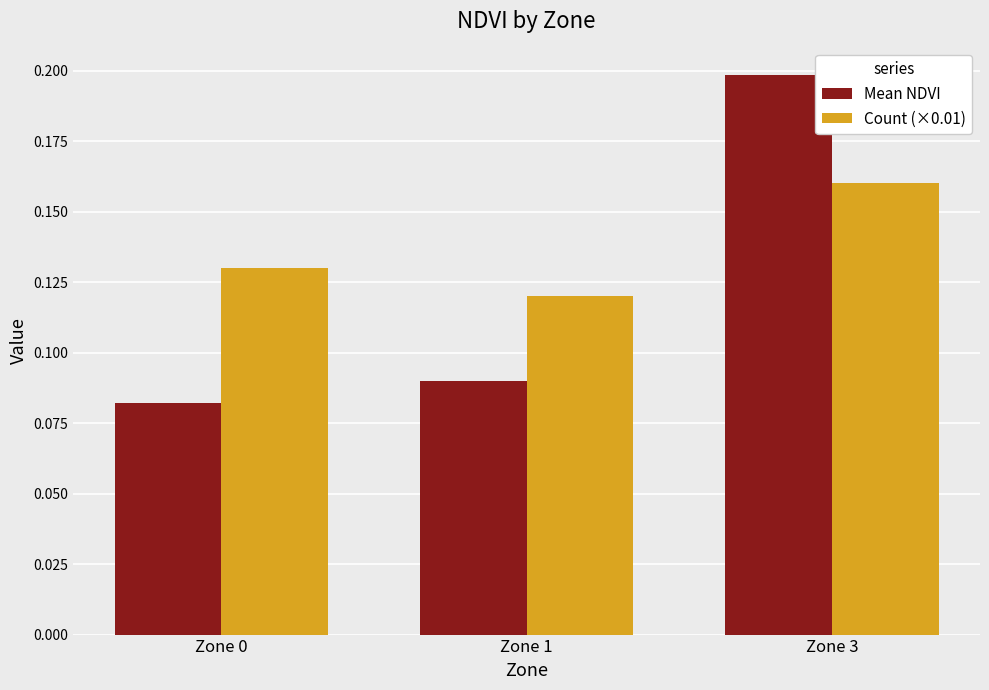

List the labels in order of Mean NDVI value, smallest first.

Zone 0, Zone 1, Zone 3